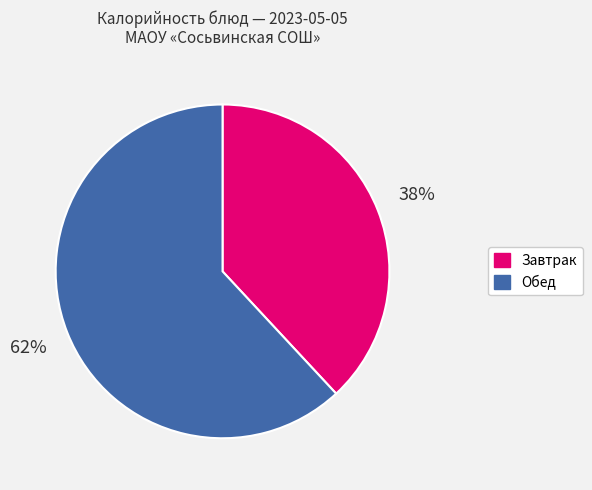

To the nearest percent, what is the difference between the largest and smallest slice percentages?

24%